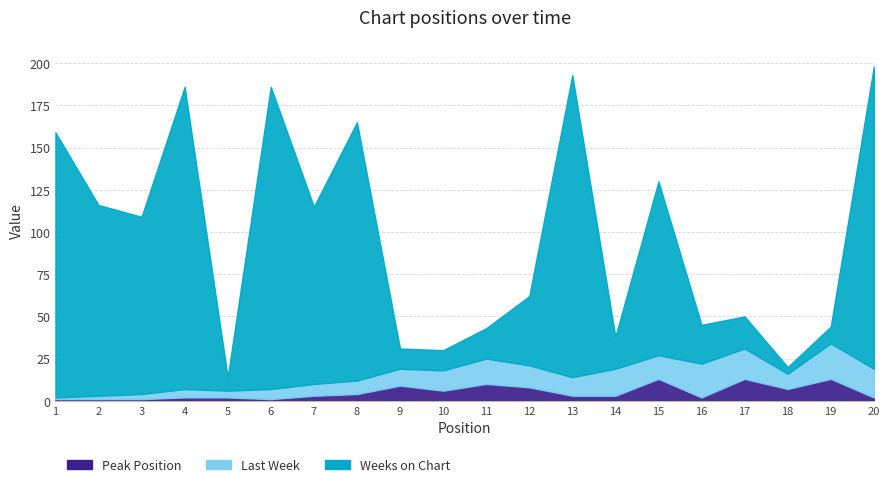

Which has a higher value, 6 or 2?

6